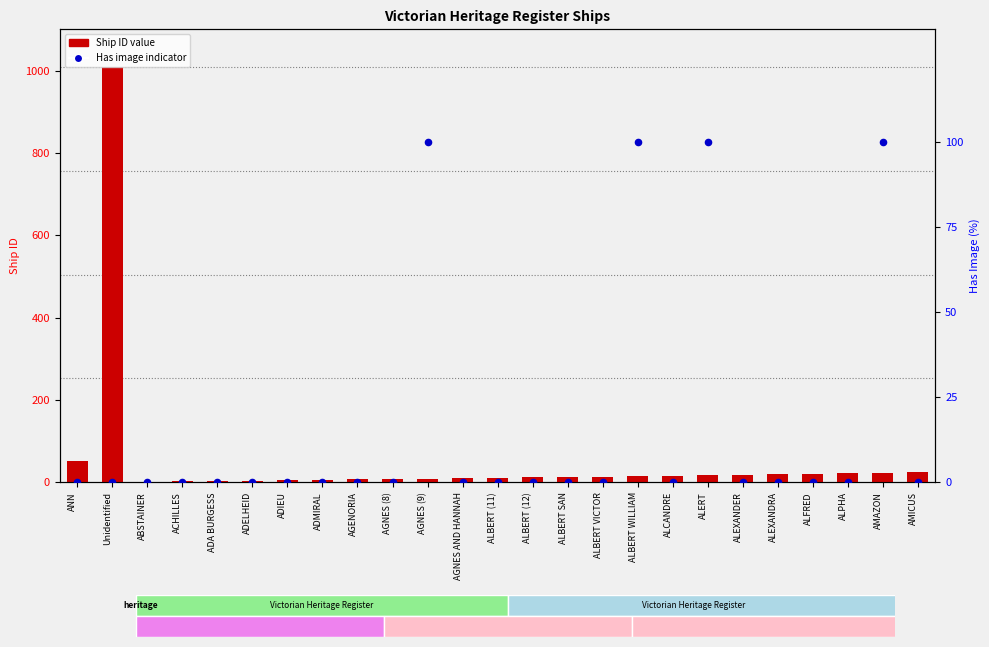

Which series reaches the minimum Y coordinate?

Has Image (%)